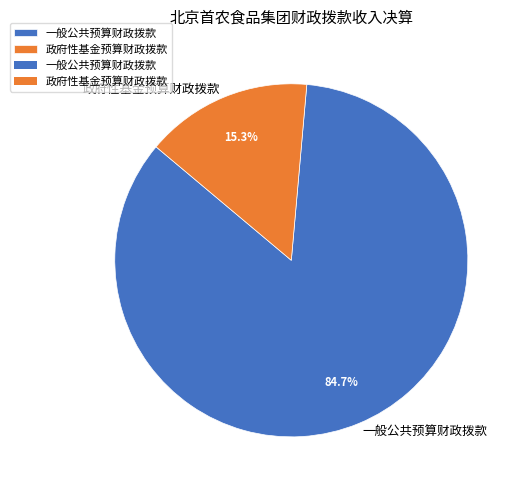

Which category accounts for the majority?

一般公共预算财政拨款